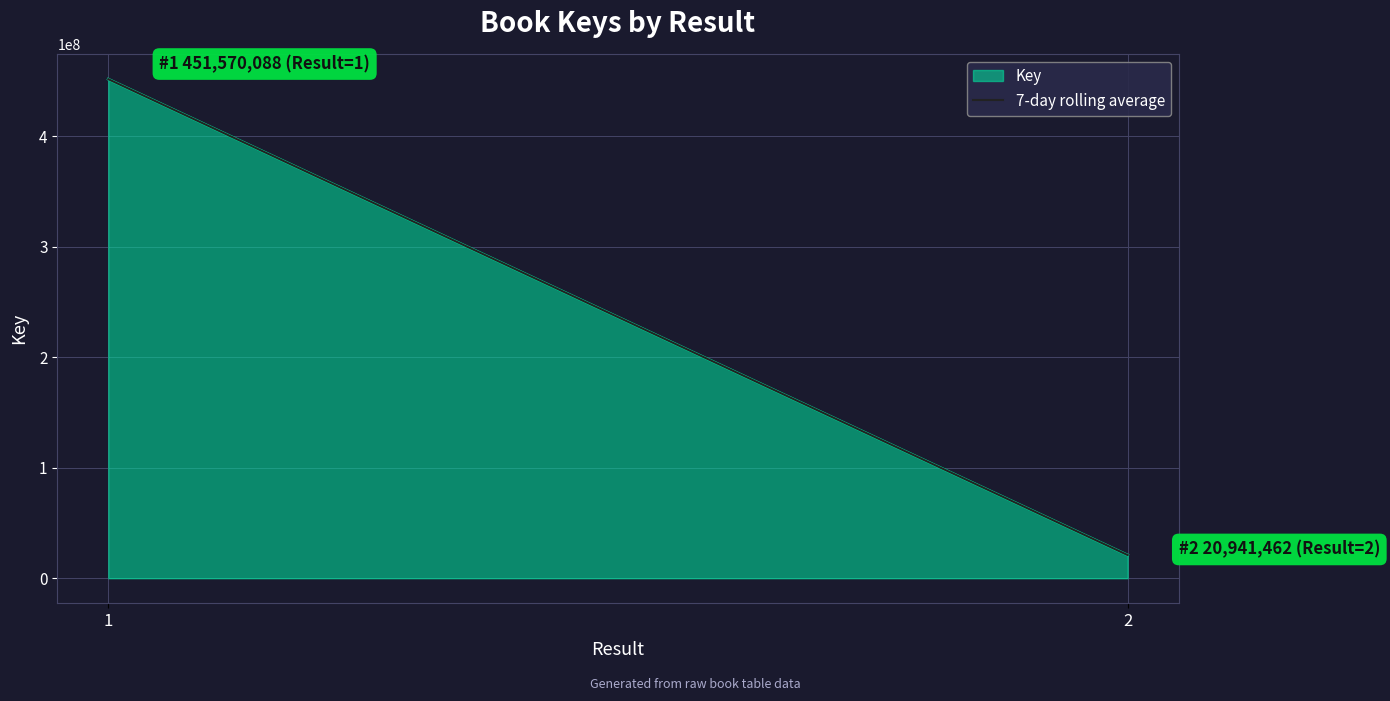

What is the change in value from 1 to 2?

-430628626